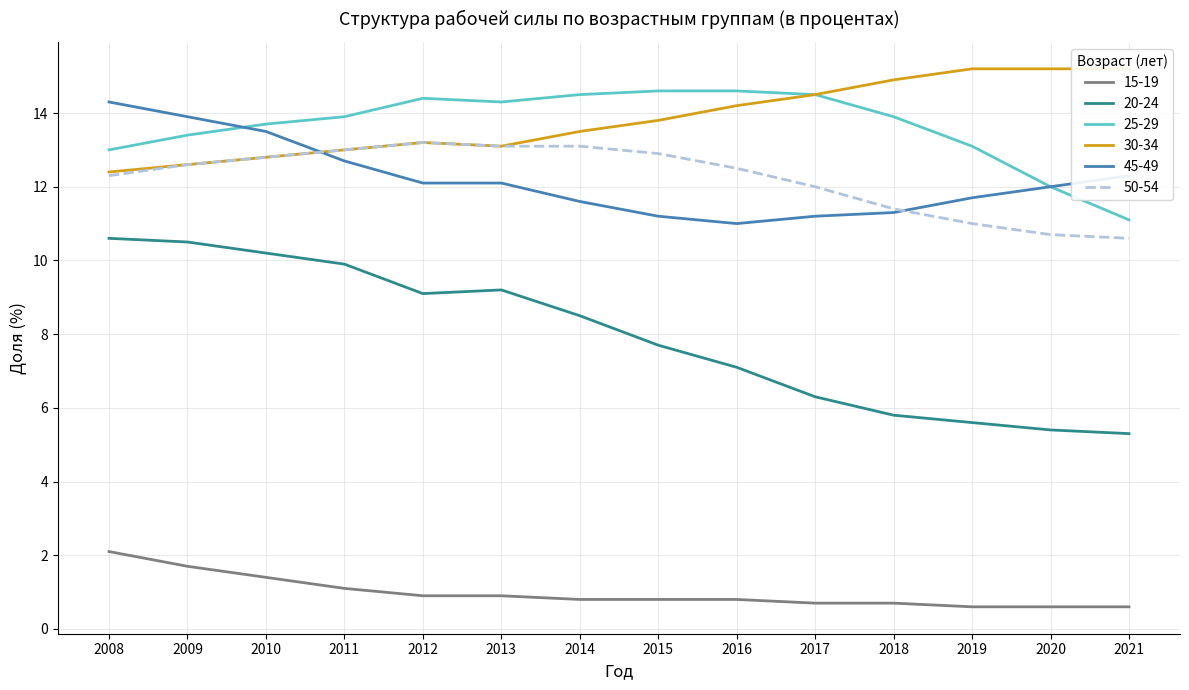

In 25-29, how many points are higher than both neighbors (excluding endpoints)?

1